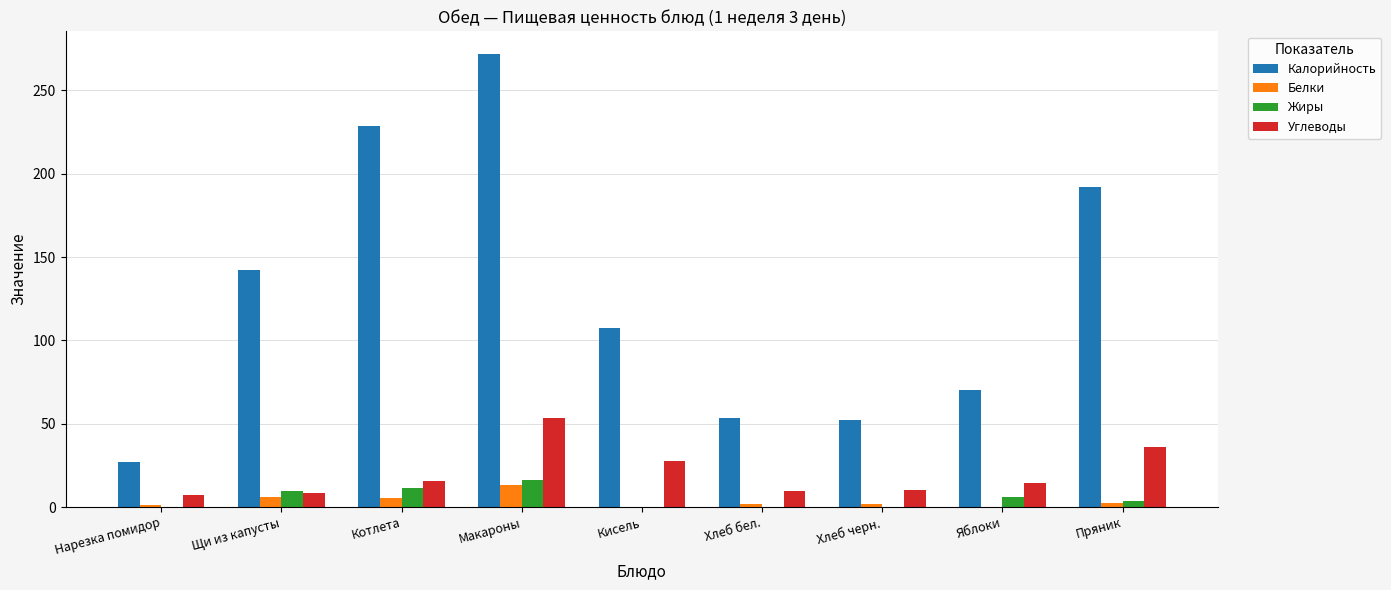

What is the greatest value displayed?

271.8